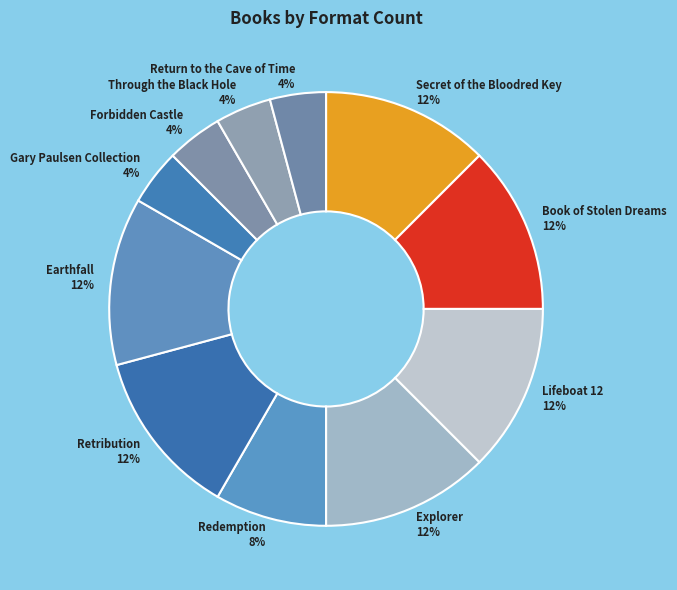

What percentage is the Explorer slice, to the nearest percent?

12%